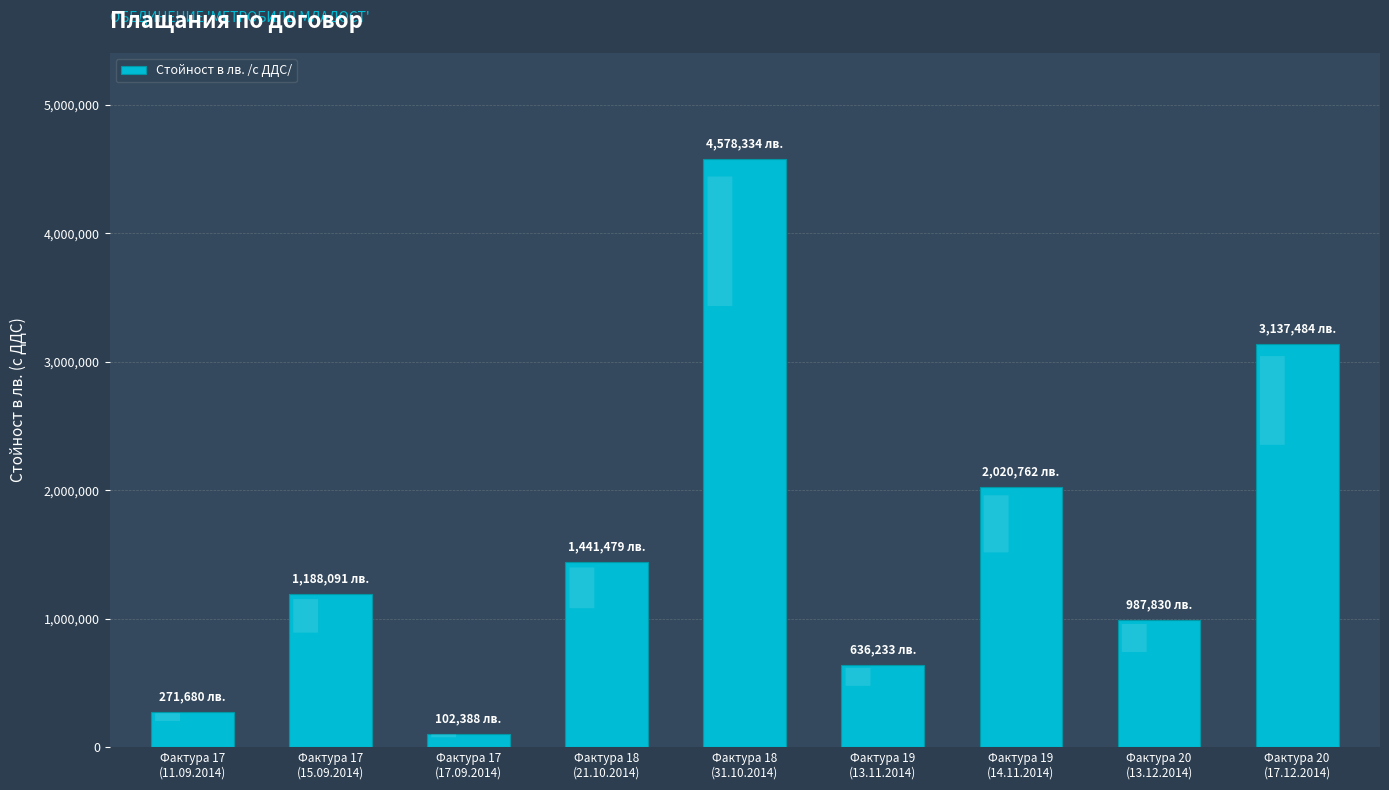

Which category has the lowest value across all series?

Фактура 17
(17.09.2014)